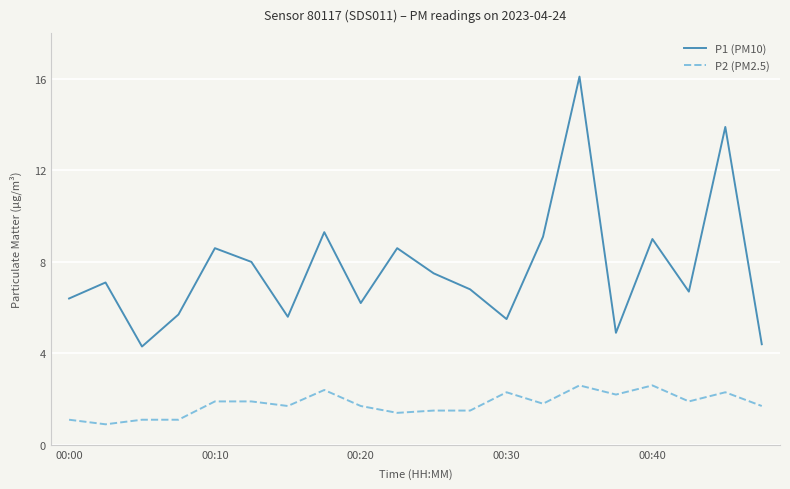

Which series has the largest total across all categories?

P1 (PM10)